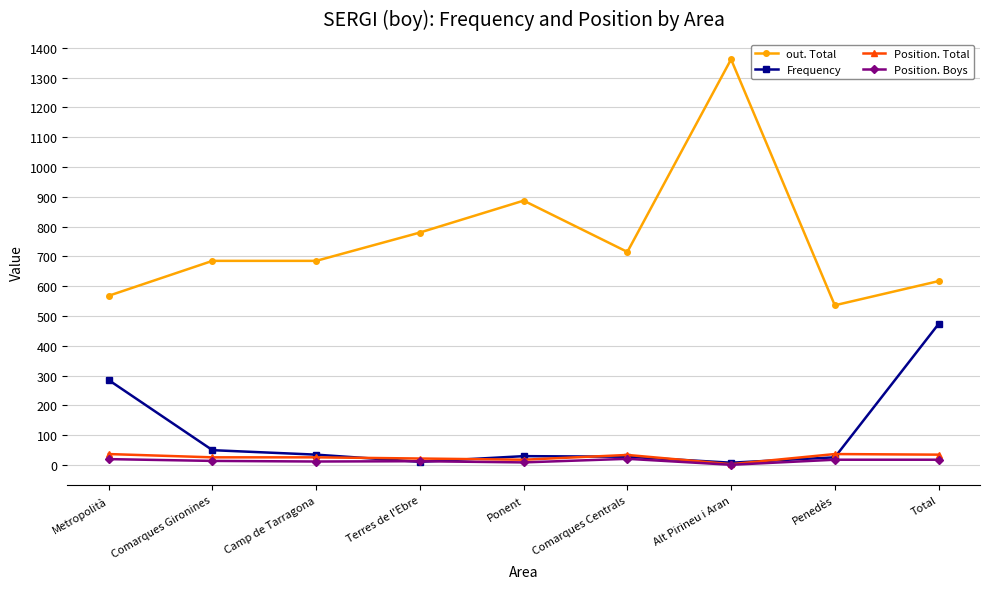

True or false: out. Total has a value of 685 at Camp de Tarragona.

True